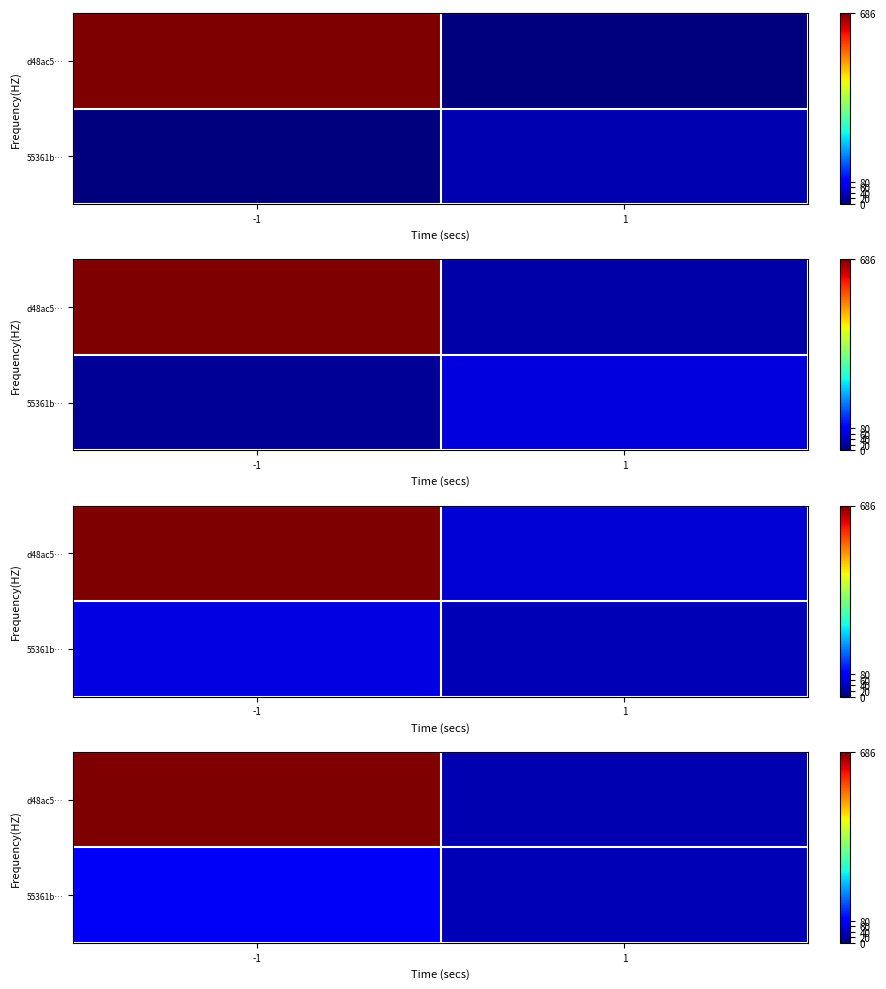

Where does the row_1 series first go above 74?

-1